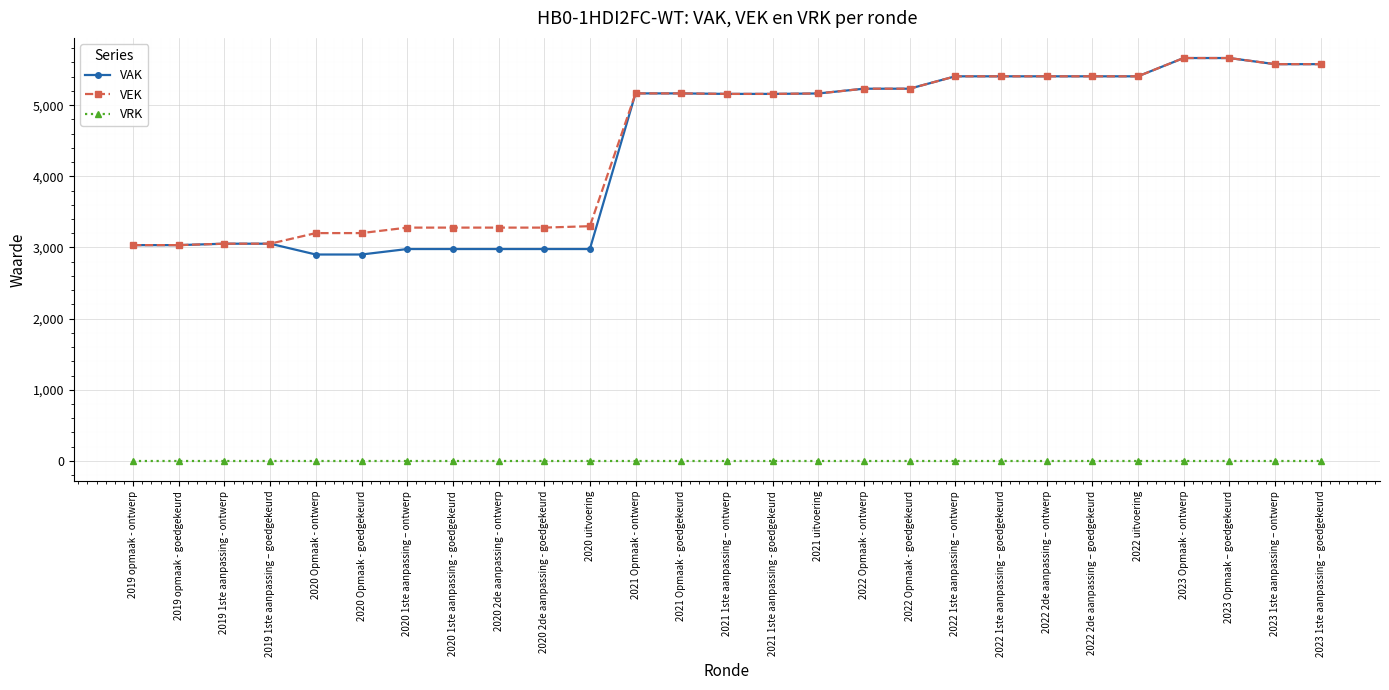

What is the spread (max minus min) of values at 2021 Opmaak - goedgekeurd?

5165